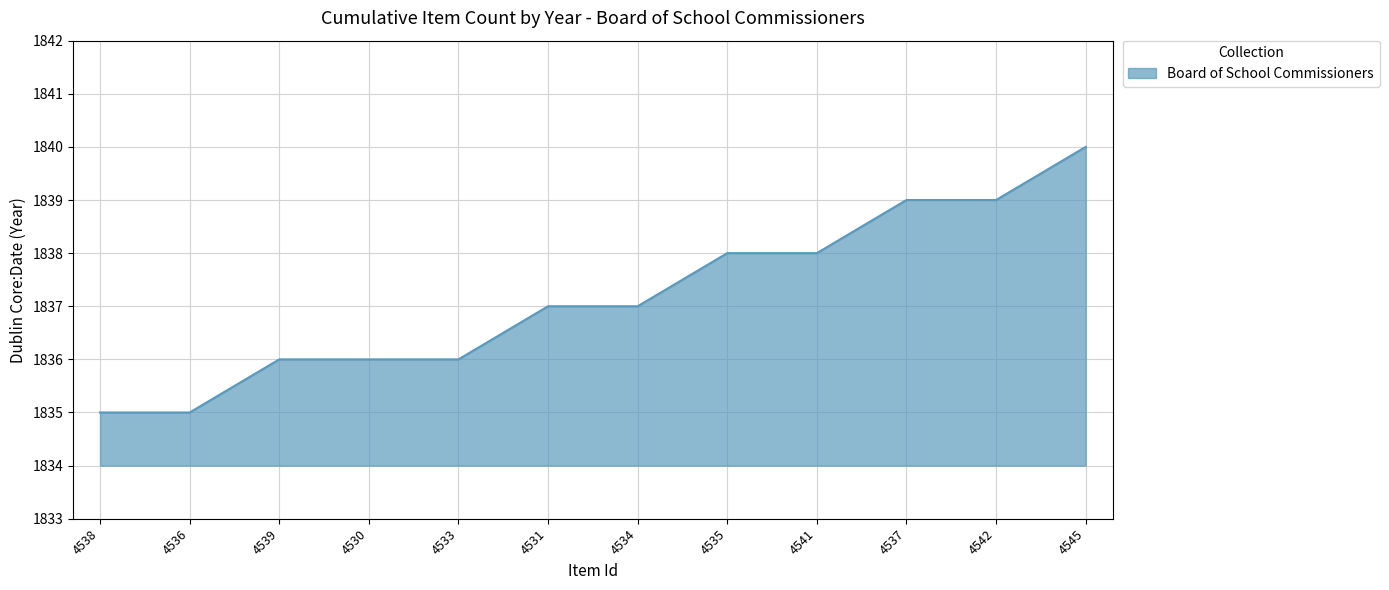

How many lines are shown in the chart?

1